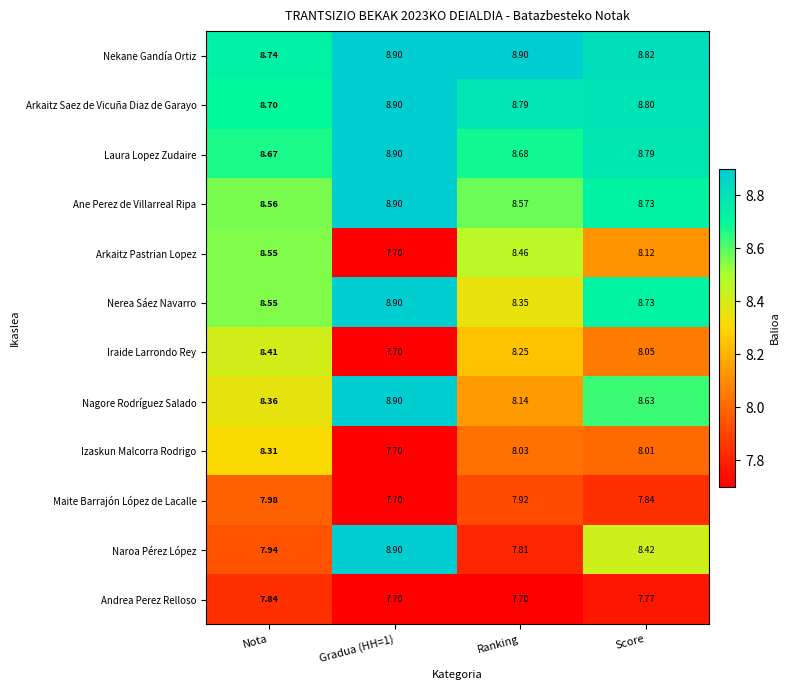

At Ranking, list the series in order from smallest to largest.

Andrea Perez Relloso, Naroa Pérez López, Maite Barrajón López de Lacalle, Izaskun Malcorra Rodrigo, Nagore Rodríguez Salado, Iraide Larrondo Rey, Nerea Sáez Navarro, Arkaitz Pastrian Lopez, Ane Perez de Villarreal Ripa, Laura Lopez Zudaire, Arkaitz Saez de Vicuña Diaz de Garayo, Nekane Gandía Ortiz